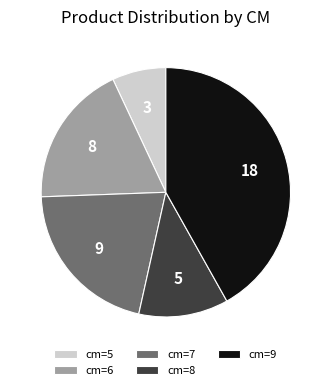

Rank the categories by value from lowest to highest.

cm=5, cm=8, cm=6, cm=7, cm=9